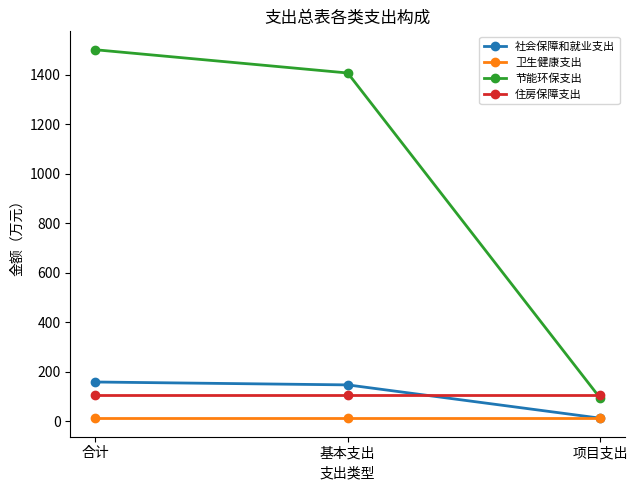

What value does the 住房保障支出 series have at 项目支出?

105.5